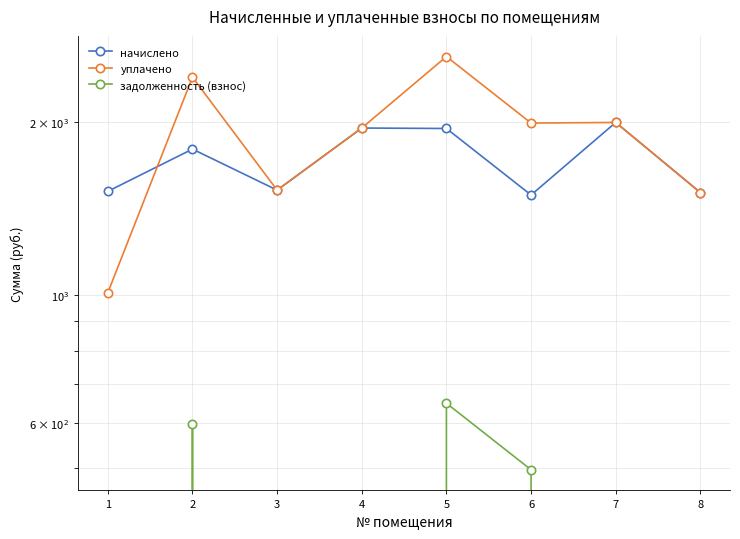

True or false: начислено and задолженность (взнос) cross at least once.

False